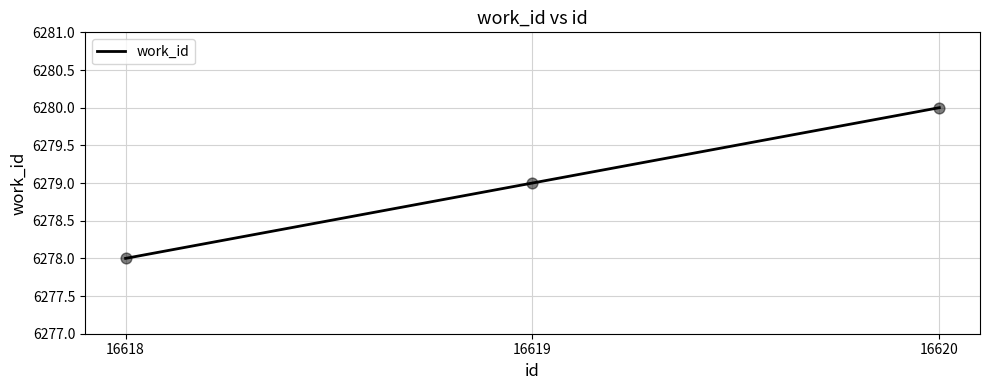

What is the ratio of the value at 16620 to the value at 16619?

1.0